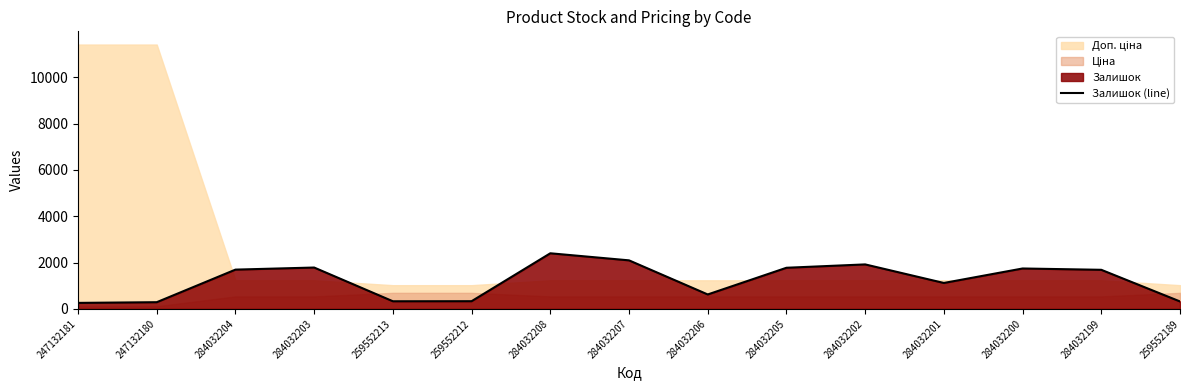

Is it true that the value at 284032203 is 1786?

True